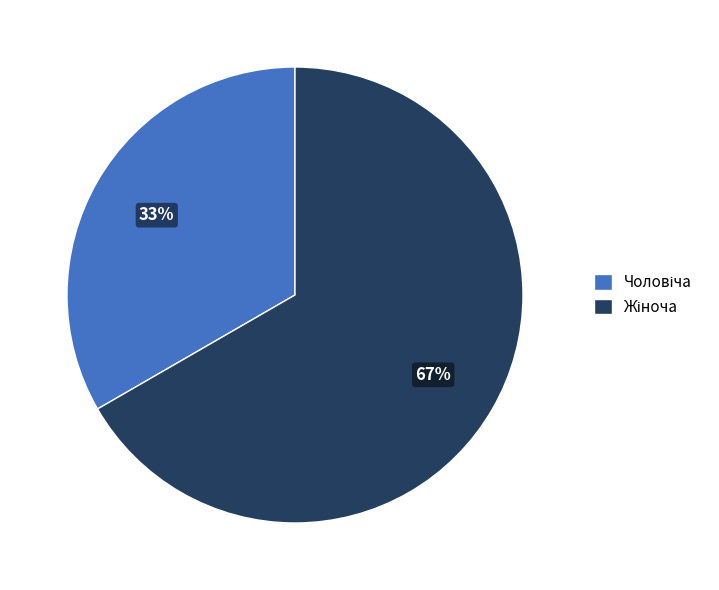

How many segments does this pie chart have?

2